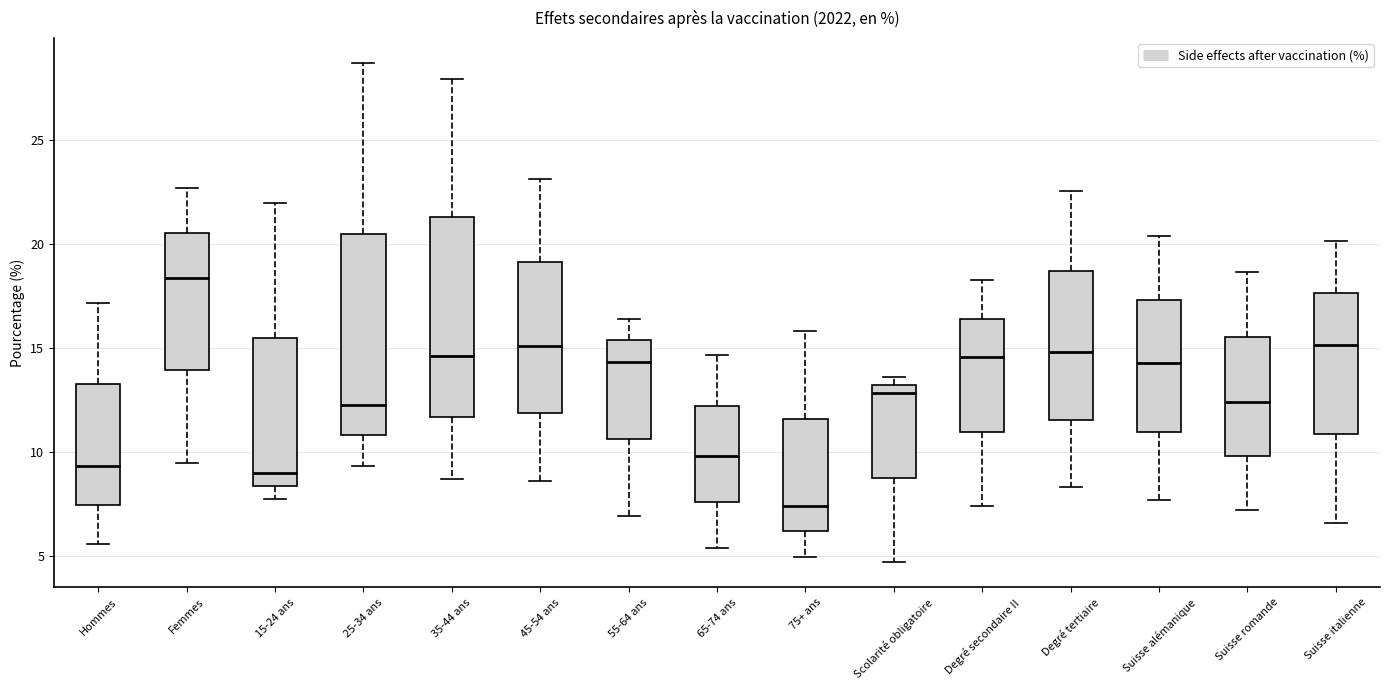

Reading left to right, transcribe this box plot: for each box, give where its median line is, the range the box spans, and where its two whiskers end, as read against the y-axis. The values are not printed on the chart, so give them approximately, as read against the axis.

Hommes: median 9.5, box 7.5 to 13.5, whiskers 5.5 to 17.0
Femmes: median 18.5, box 14.0 to 20.5, whiskers 9.5 to 22.5
15-24 ans: median 9.0, box 8.5 to 15.5, whiskers 8.0 to 22.0
25-34 ans: median 12.5, box 11.0 to 20.5, whiskers 9.5 to 28.5
35-44 ans: median 14.5, box 11.5 to 21.5, whiskers 8.5 to 28.0
45-54 ans: median 15.0, box 12.0 to 19.0, whiskers 8.5 to 23.0
55-64 ans: median 14.5, box 10.5 to 15.5, whiskers 7.0 to 16.5
65-74 ans: median 10.0, box 7.5 to 12.0, whiskers 5.5 to 14.5
75+ ans: median 7.5, box 6.0 to 11.5, whiskers 5.0 to 16.0
Scolarité obligatoire: median 13.0 (just below the box's upper edge), box 9.0 to 13.0, whiskers 4.5 to 13.5
Degré secondaire II: median 14.5, box 11.0 to 16.5, whiskers 7.5 to 18.5
Degré tertiaire: median 15.0, box 11.5 to 18.5, whiskers 8.5 to 22.5
Suisse alémanique: median 14.5, box 11.0 to 17.5, whiskers 7.5 to 20.5
Suisse romande: median 12.5, box 10.0 to 15.5, whiskers 7.0 to 18.5
Suisse italienne: median 15.0, box 11.0 to 17.5, whiskers 6.5 to 20.0